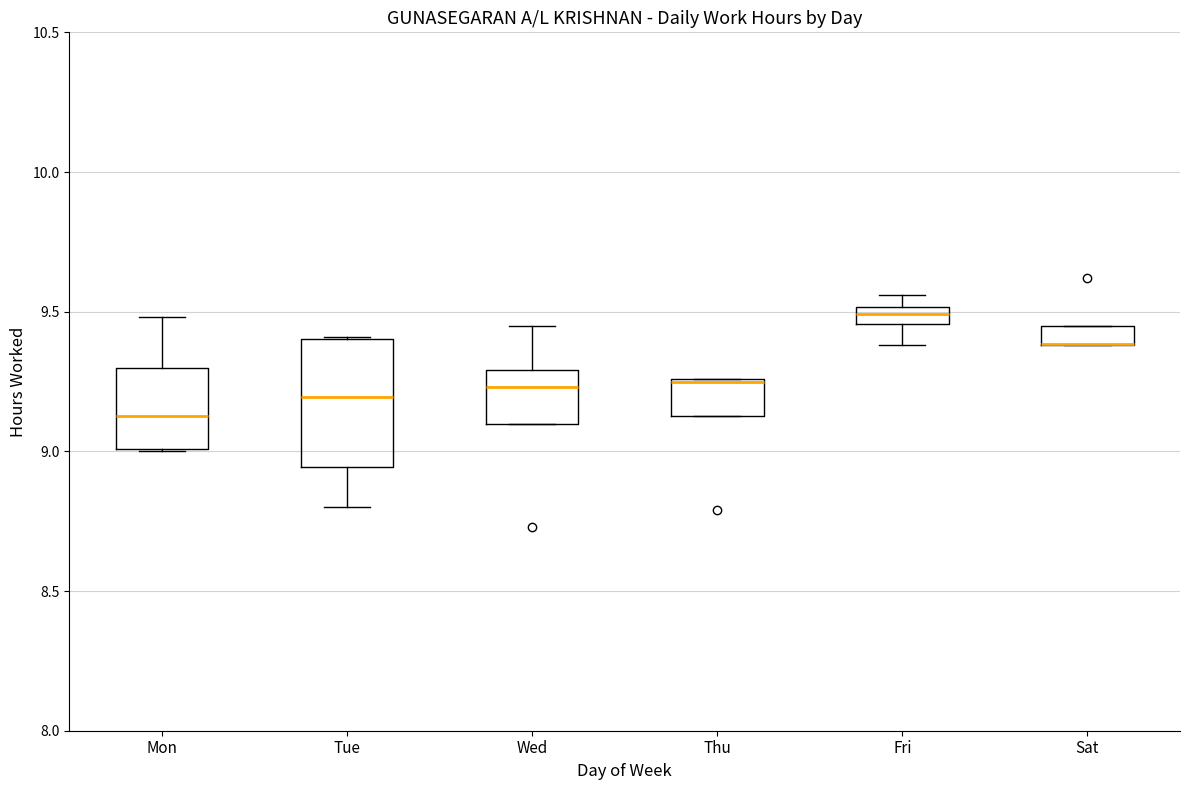

Which box is the tallest, from its lower edge to its upper edge?

Tue